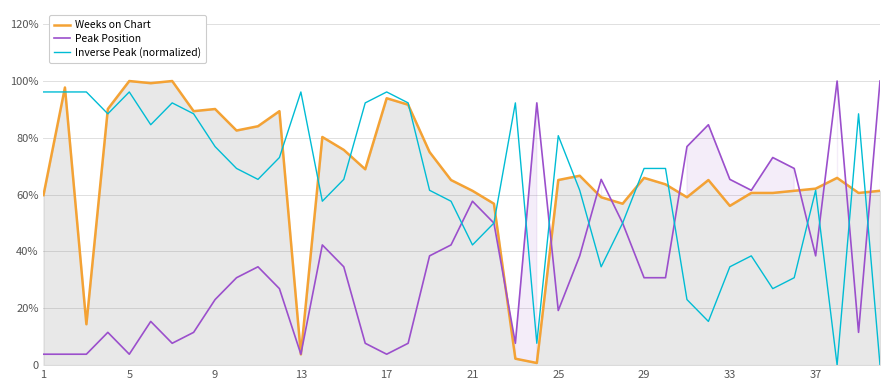

How many intersections are there between Peak Position and Inverse Peak (normalized)?

9